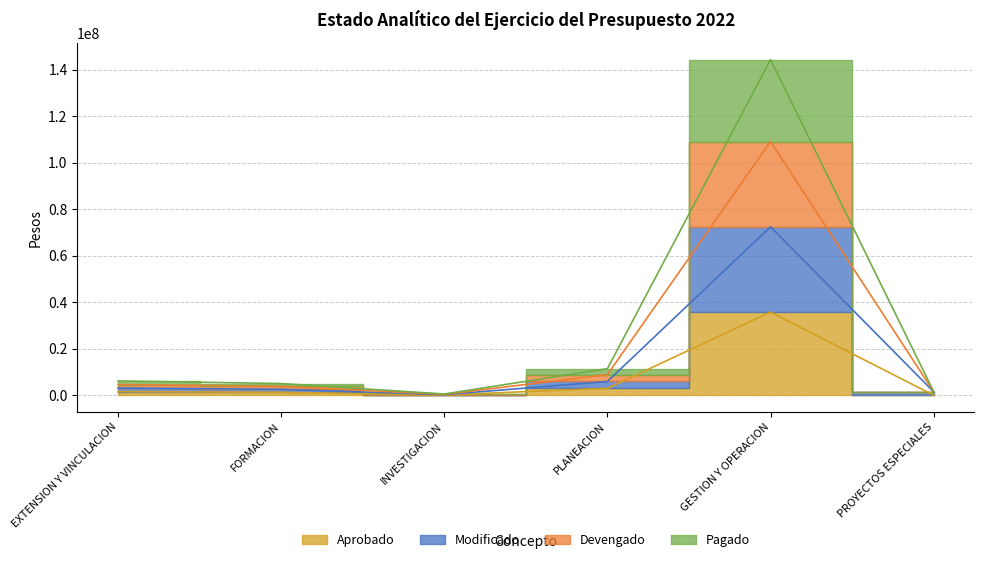

In Devengado, how many points are higher than both neighbors (excluding endpoints)?

1